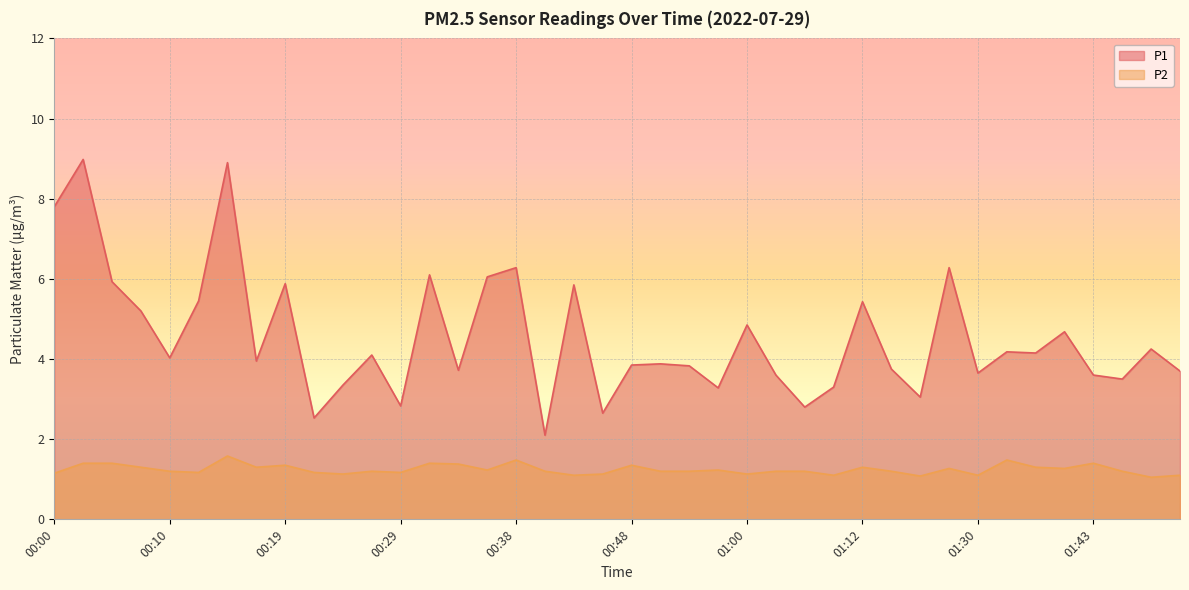

What is the difference between the highest and lowest values at 00:50?

2.7